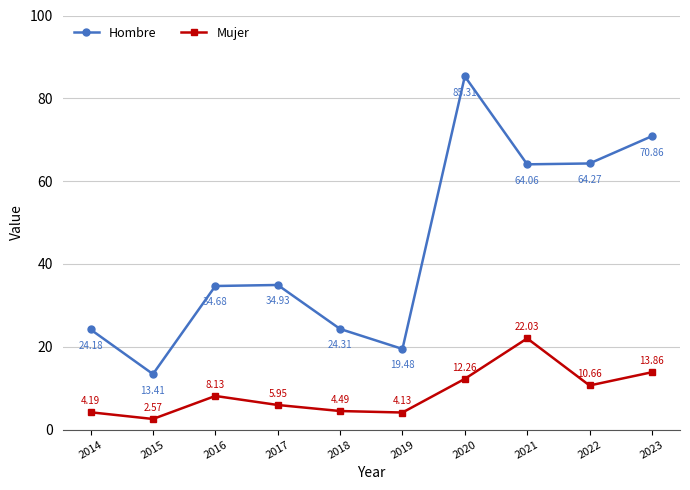

At which label does Mujer reach its peak?

2021